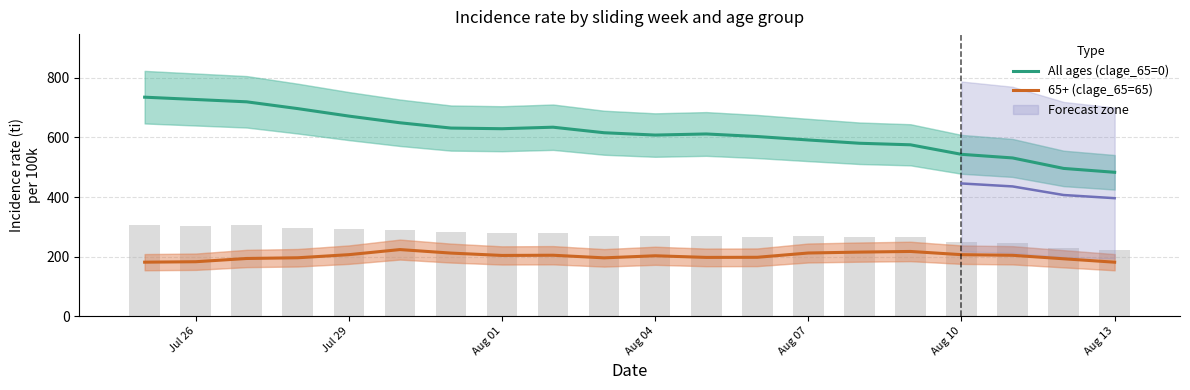

At Aug 10, list the series in order from largest to smallest.

All ages (clage_65=0), 65+ (clage_65=65)